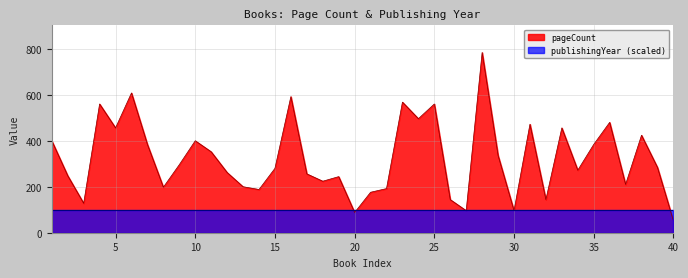

Reading left to right, list all the values displayed in this chart.

1=400	2=248	3=128	4=560	5=456	6=608	7=384	8=198	9=296	10=400	11=352	12=262	13=200	14=188	15=280	16=592	17=256	18=224	19=244	20=88	21=176	22=192	23=568	24=496	25=560	26=144	27=96	28=784	29=336	30=96	31=472	32=144	33=456	34=272	35=384	36=480	37=210	38=424	39=284	40=52